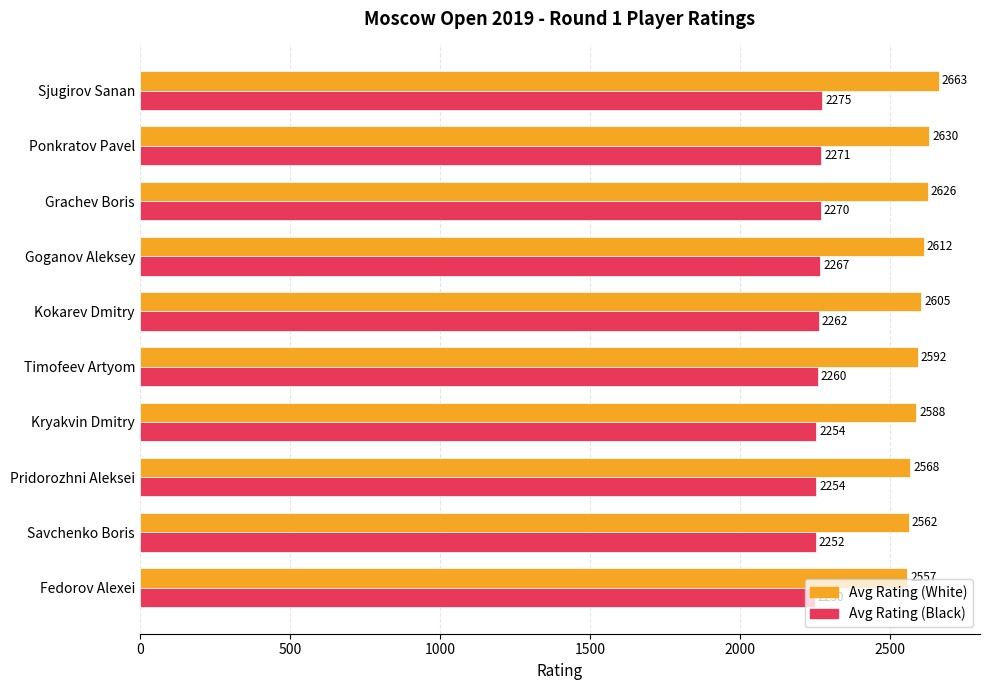

What is the average value of the Avg Rating (Black) series?

2262